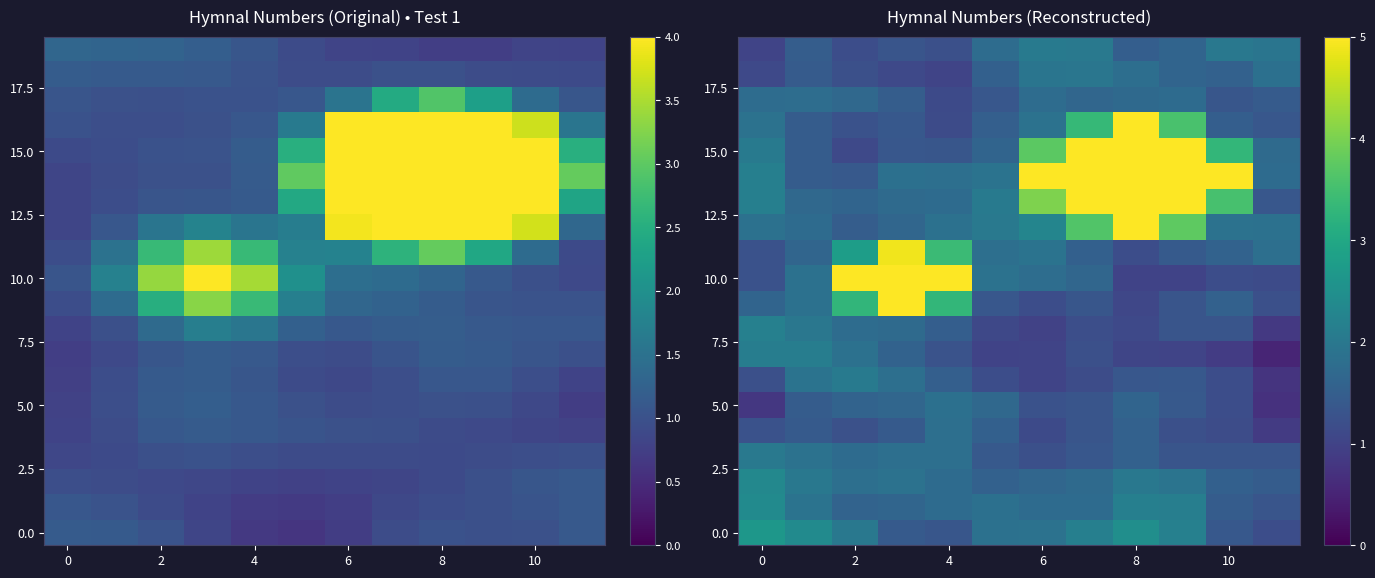

Between 2 and 11, which is larger?

2